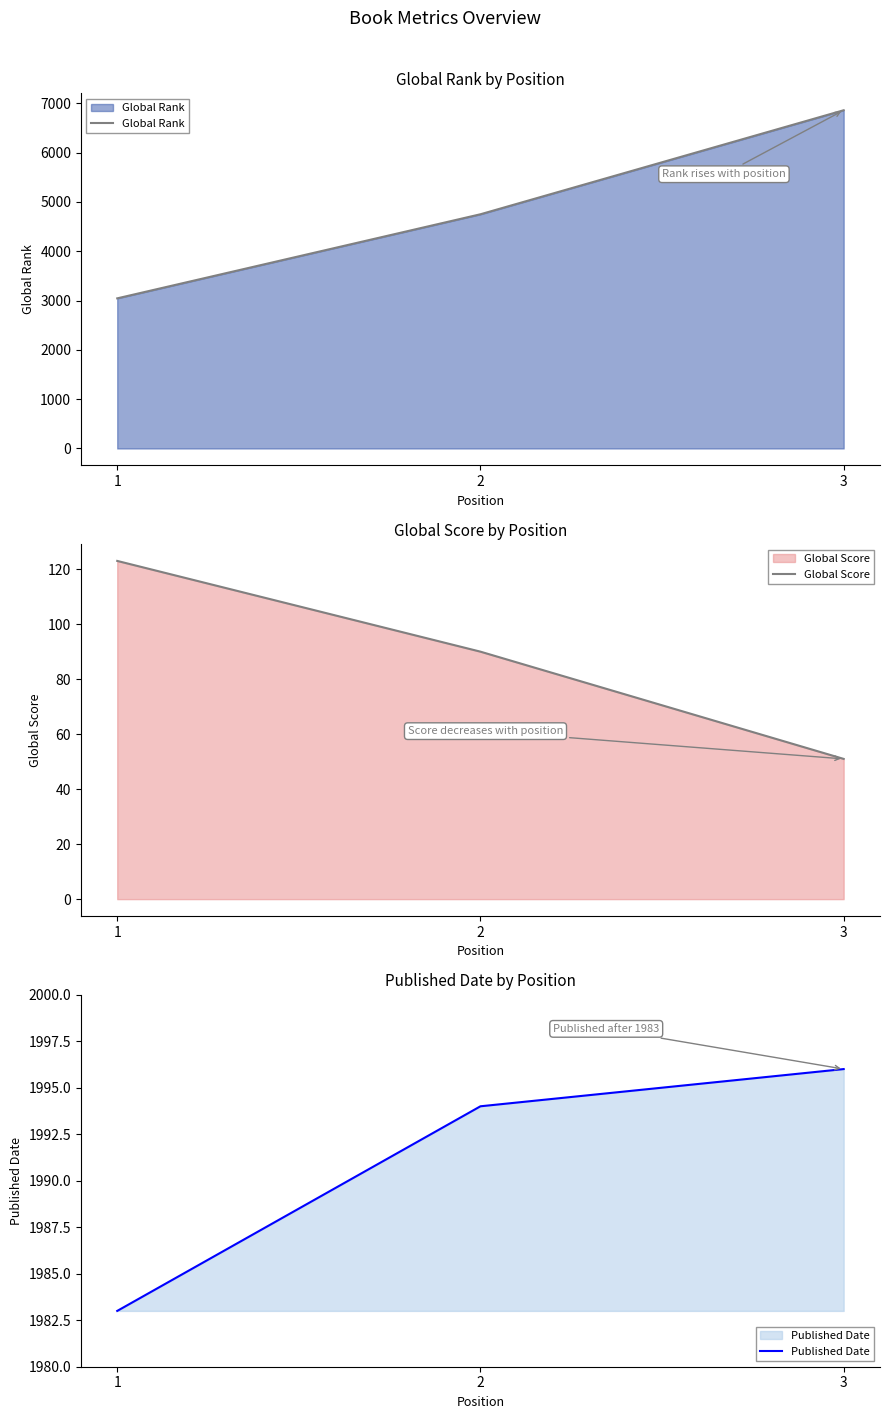

List the series in order of their peak value, lowest first.

Global Score, Published Date, Global Rank